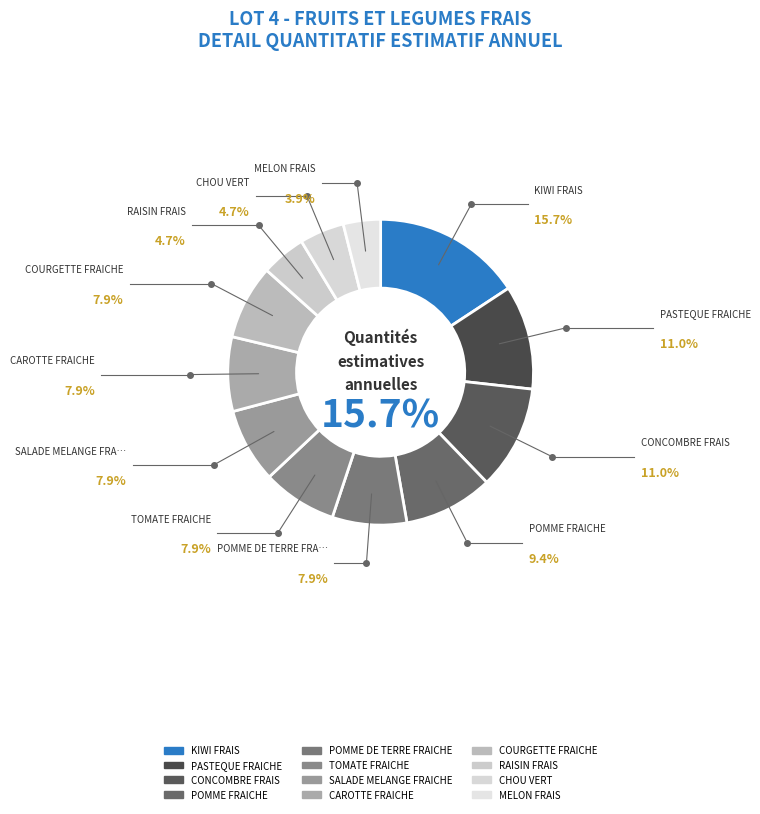

To the nearest percent, what portion does RAISIN FRAIS represent?

5%